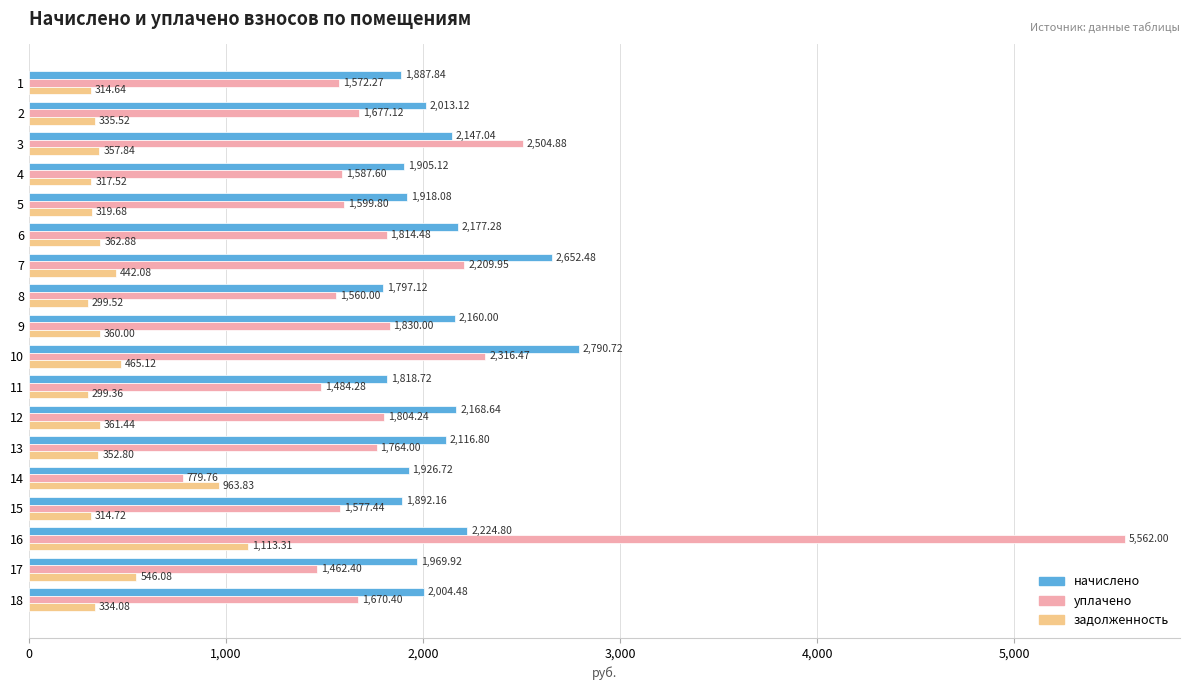

Rank the series by their maximum value, from lowest to highest.

задолженность, начислено, уплачено